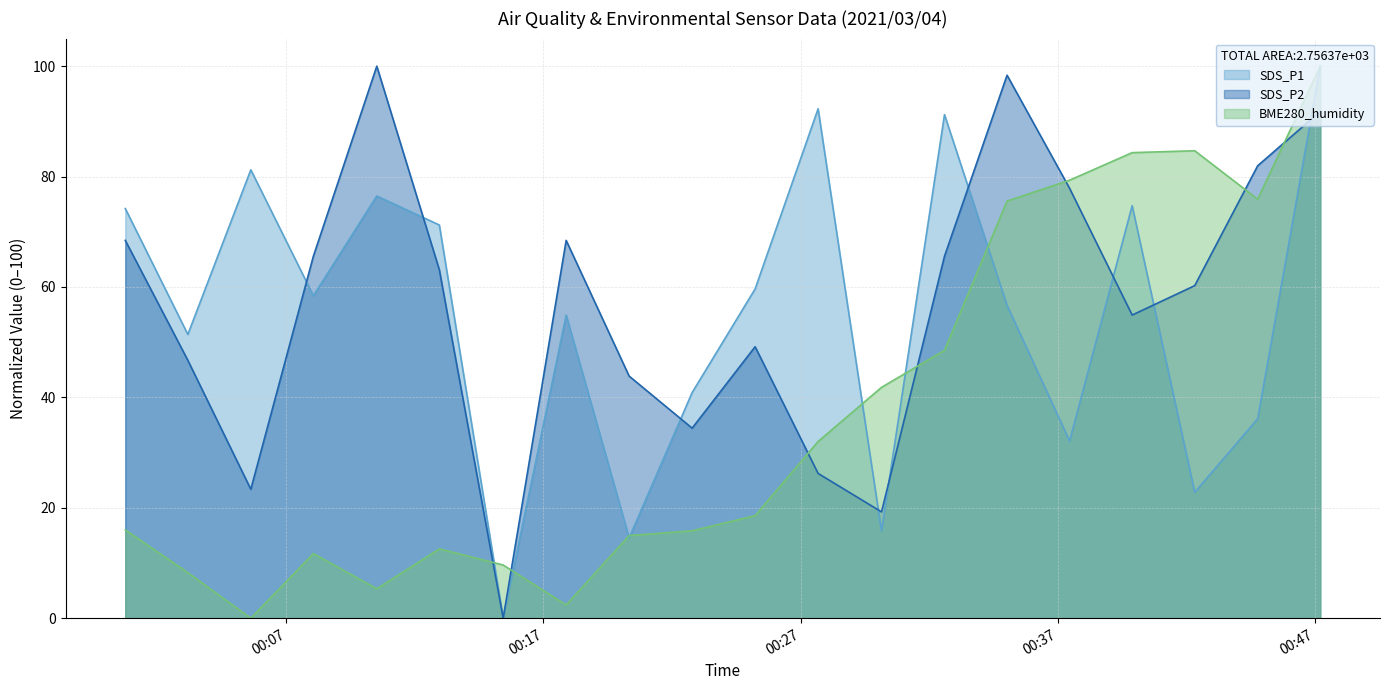

Is the value of BME280_humidity at 2021/03/04 00:47:13 greater than the value of SDS_P2 at 2021/03/04 00:30:09?

Yes